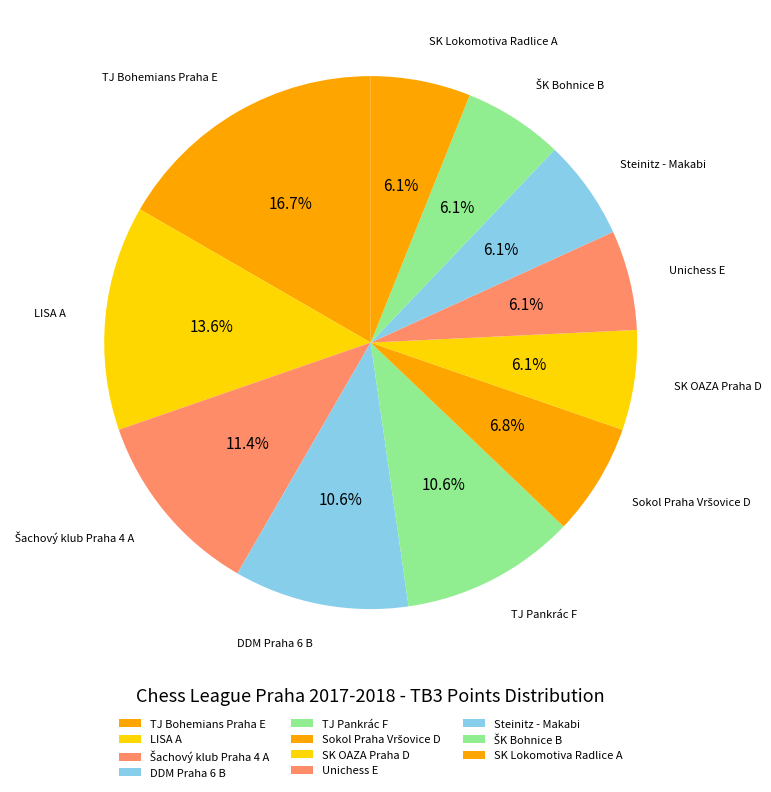

How many segments does this pie chart have?

11